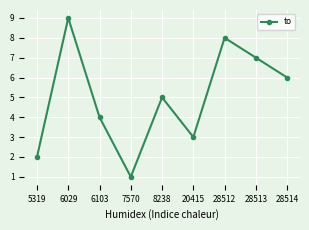

What is the change in value from 5319 to 7570?

-1